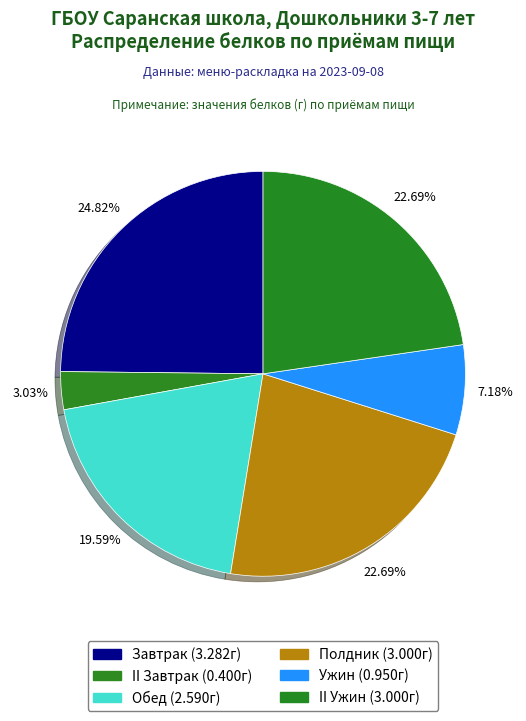

Does II Ужин account for over 50% of the chart?

No